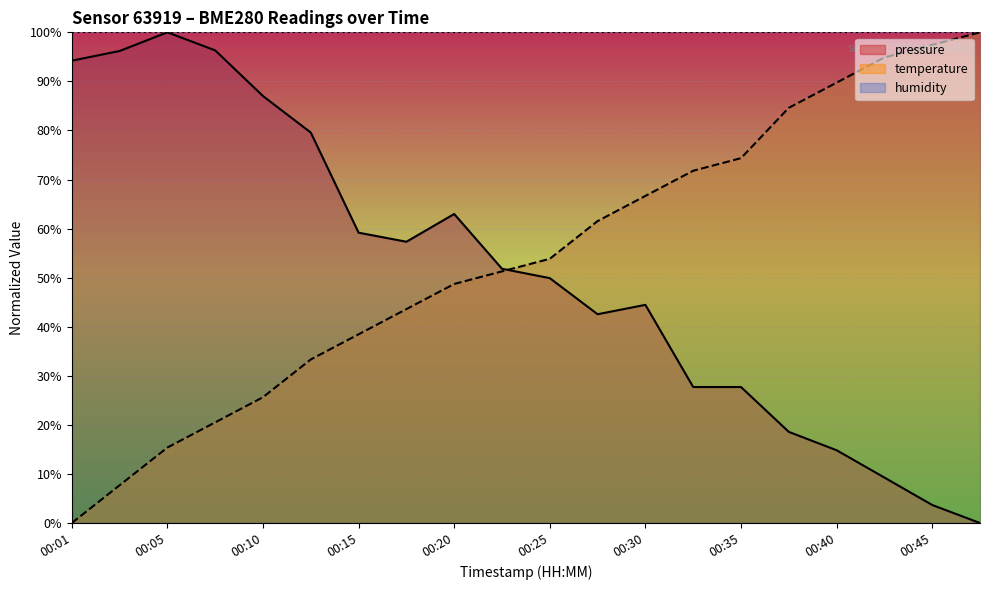

What is the maximum value shown in the chart?

100.0